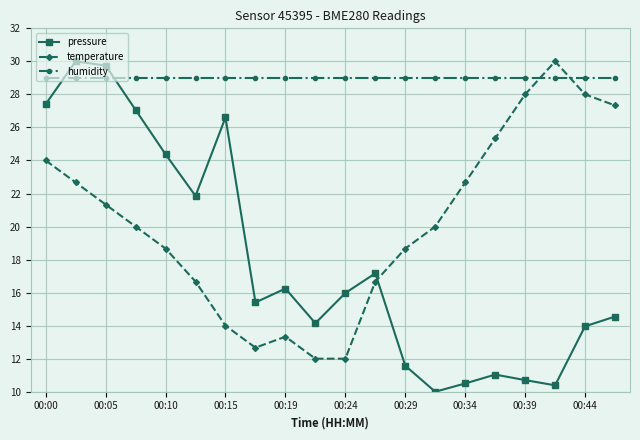

How many intersections are there between pressure and humidity?

2